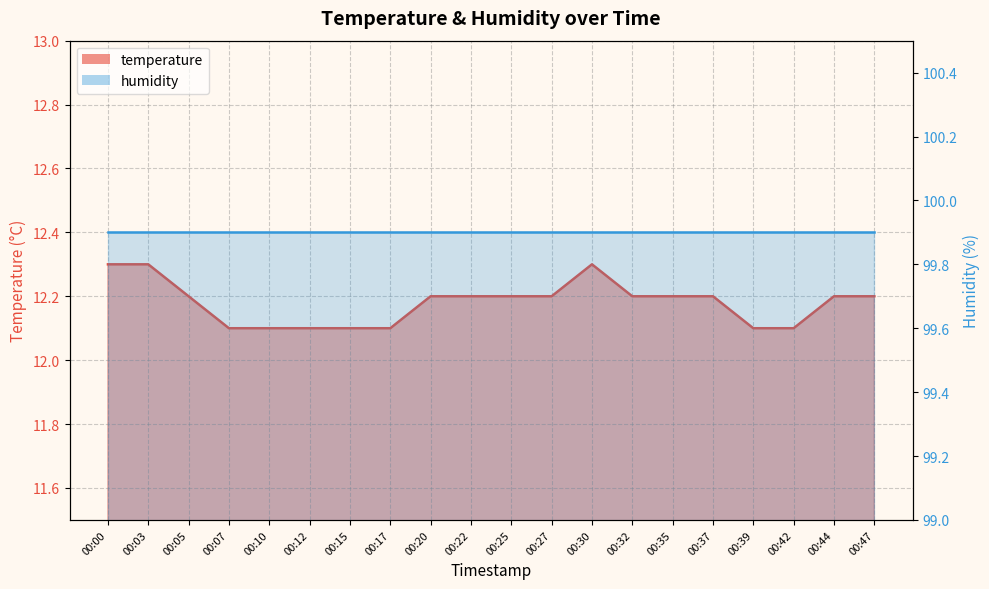

What is the difference between the maximum and minimum values?

0.2